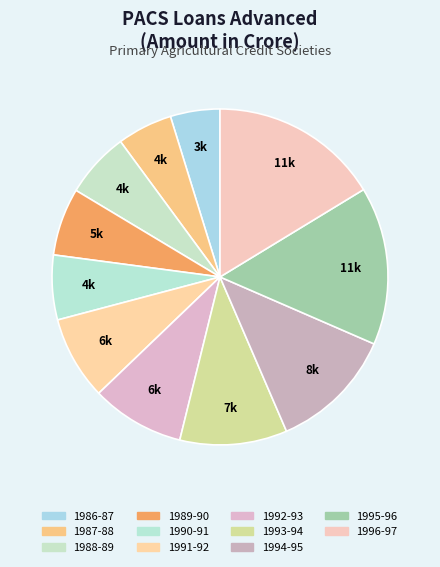

To the nearest percent, what is the combined percentage of 1993-94 and 1994-95?

22%